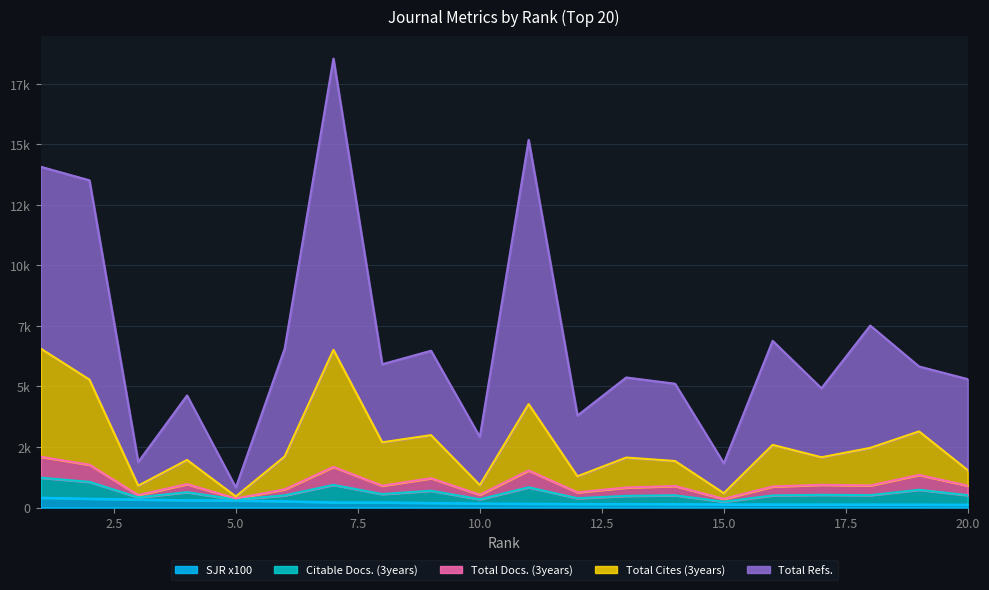

True or false: SJR x100 has a value of 114 at 9.

False